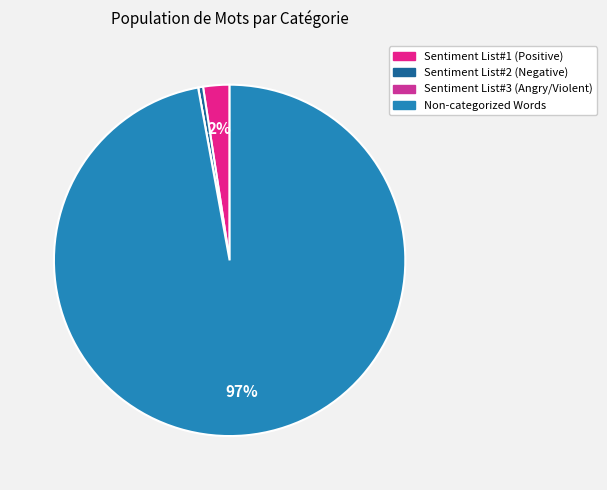

How many segments does this pie chart have?

4